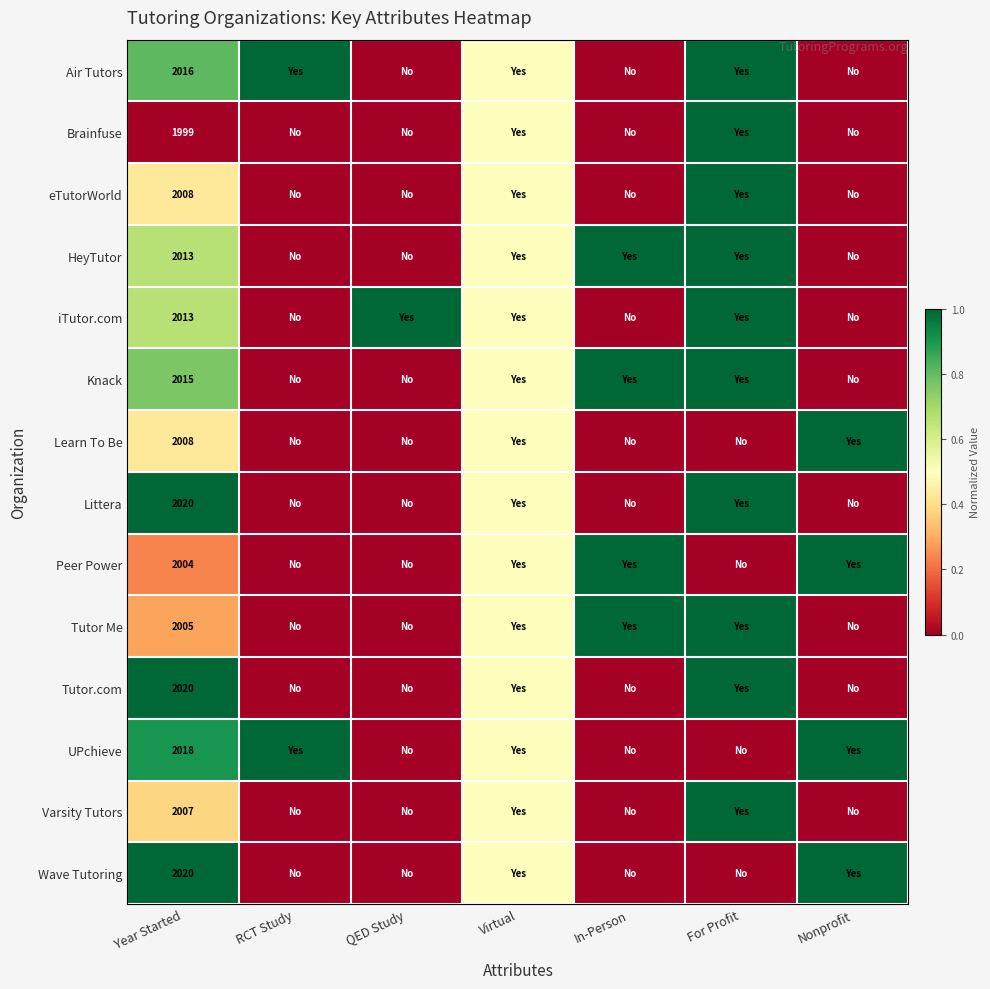

True or false: iTutor.com has a value of 3117.6 at Year Started.

False